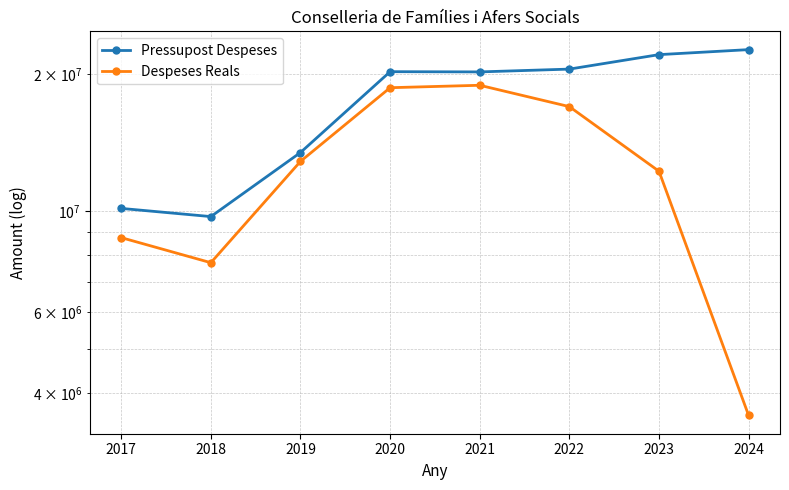

True or false: Despeses Reals and Pressupost Despeses intersect in this chart.

False